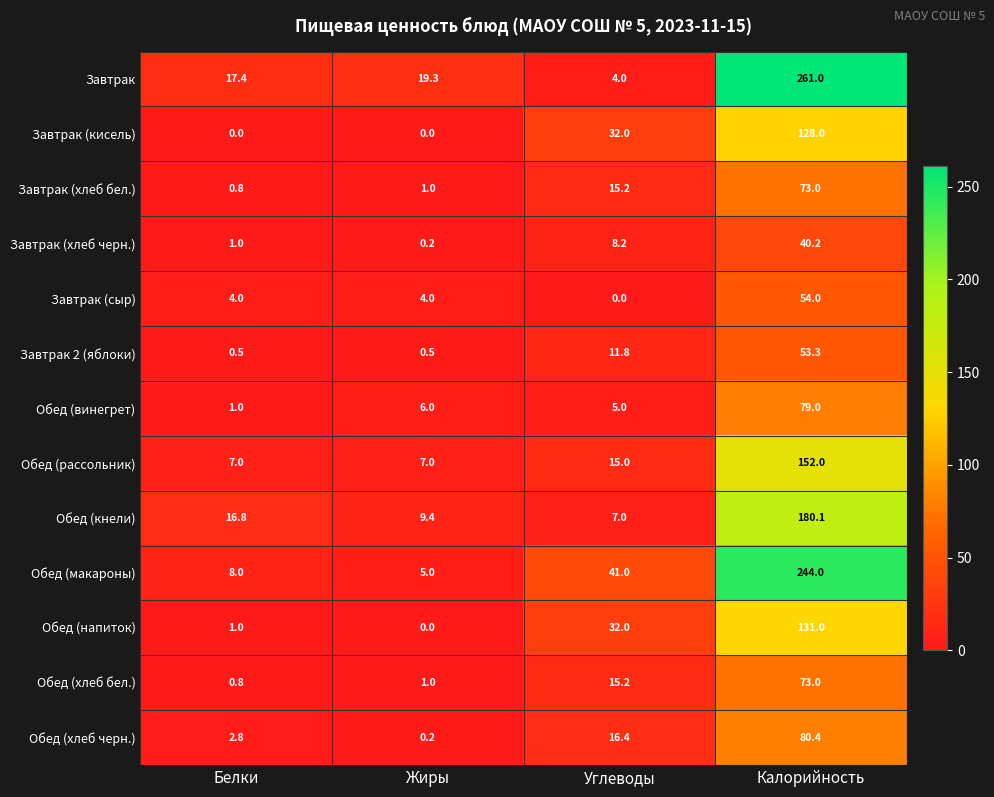

What is the minimum value for Обед (хлеб бел.)?

0.8